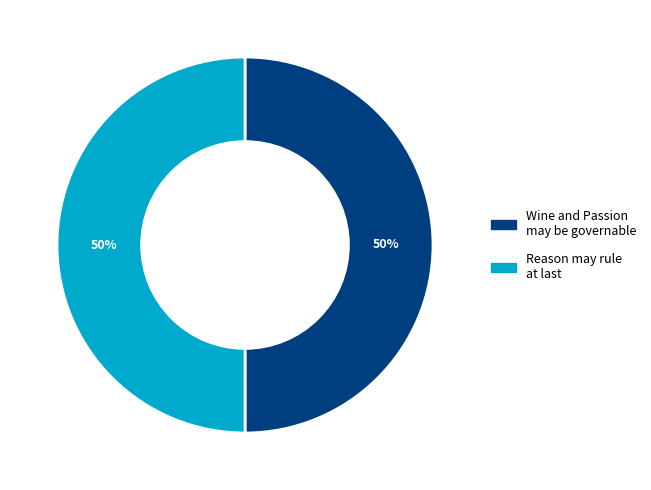

Count the number of slices in the pie.

2